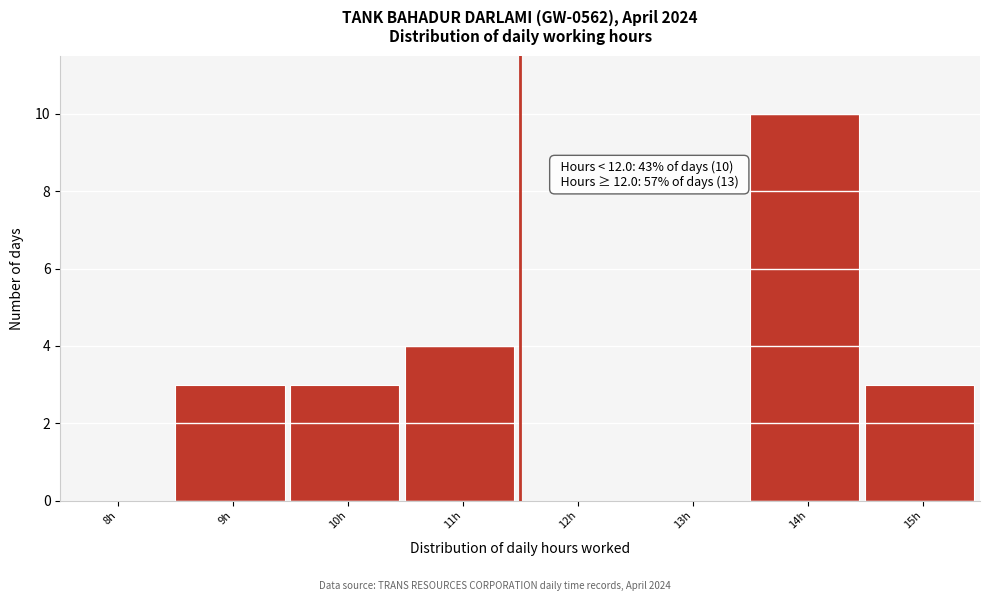

Reading left to right, list all the values displayed in this chart.

8h=0	9h=3	10h=3	11h=4	12h=0	13h=0	14h=10	15h=3